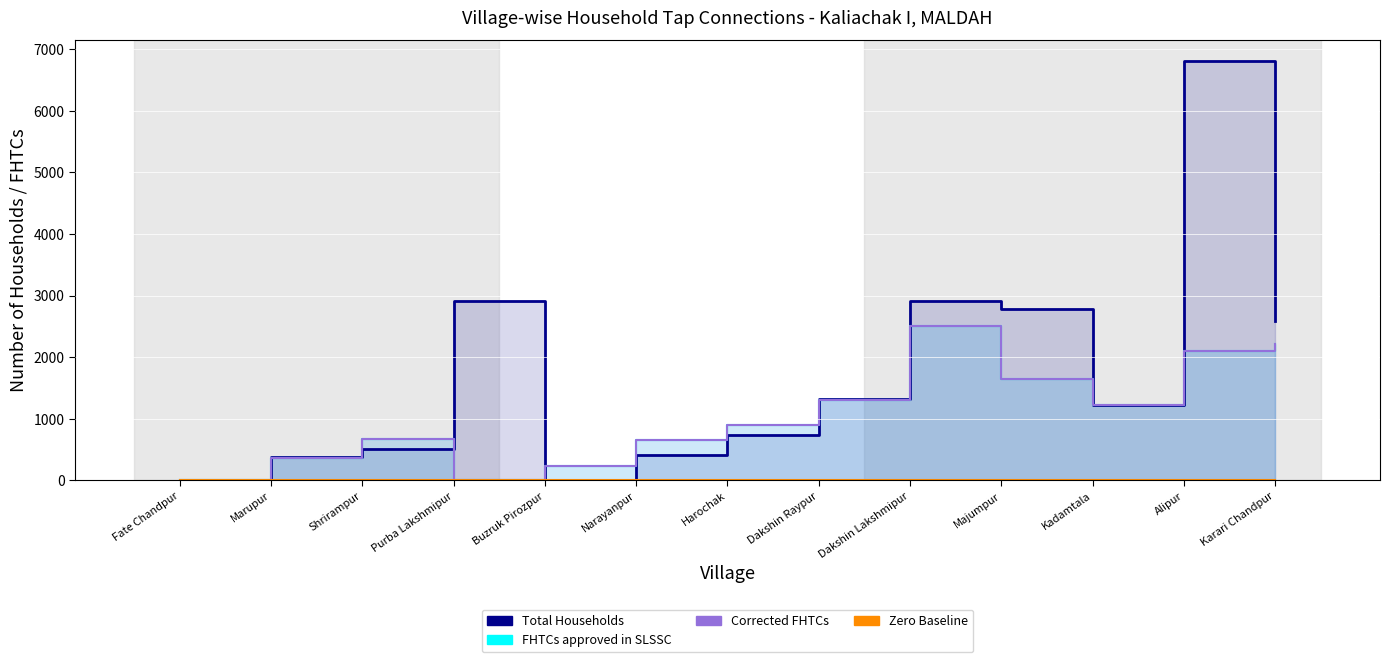

True or false: Total Households and Zero Baseline intersect in this chart.

False